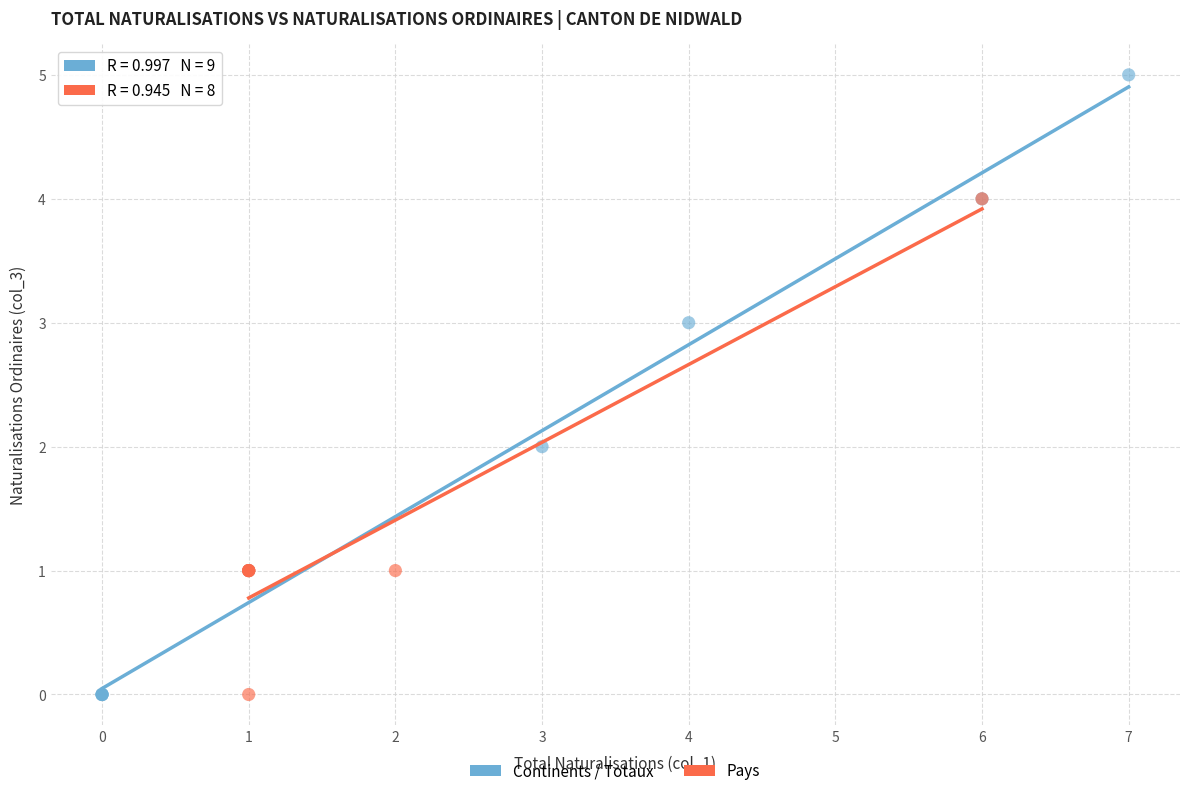

Which series reaches the maximum Y coordinate?

Continents / Totaux